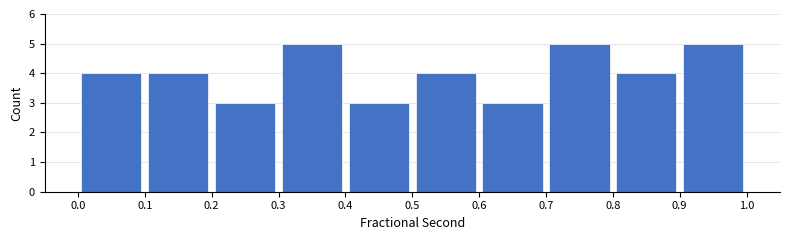

Reading left to right, list every bar in this chart as the range it spans on the x-axis followed by its height. The values are not printed on the chart, so give them approximately, as read against the axis.

0.0 to 0.1: 4
0.1 to 0.2: 4
0.2 to 0.3: 3
0.3 to 0.4: 5
0.4 to 0.5: 3
0.5 to 0.6: 4
0.6 to 0.7: 3
0.7 to 0.8: 5
0.8 to 0.9: 4
0.9 to 1.0: 5